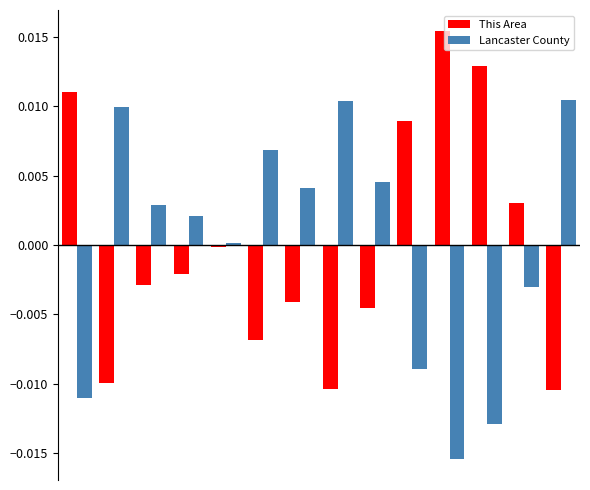

List the series in order of their peak value, lowest first.

Lancaster County, This Area